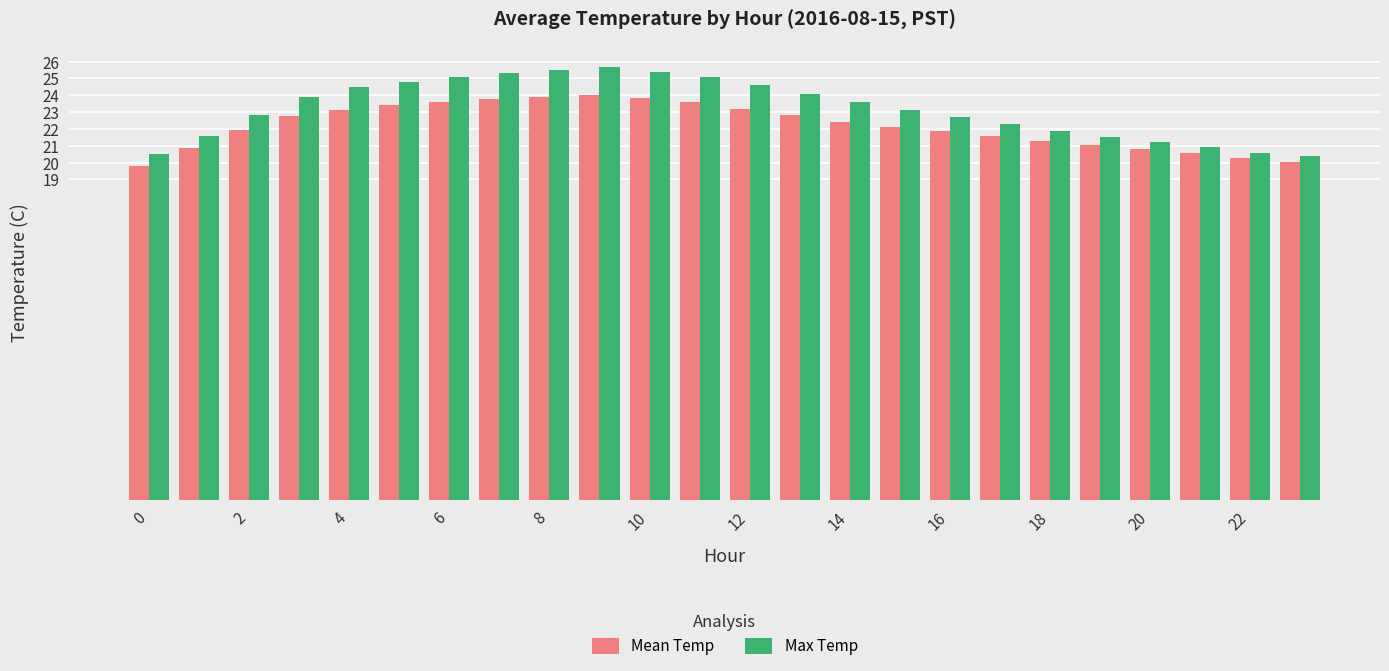

What is the average value of the Mean Temp series?

22.2